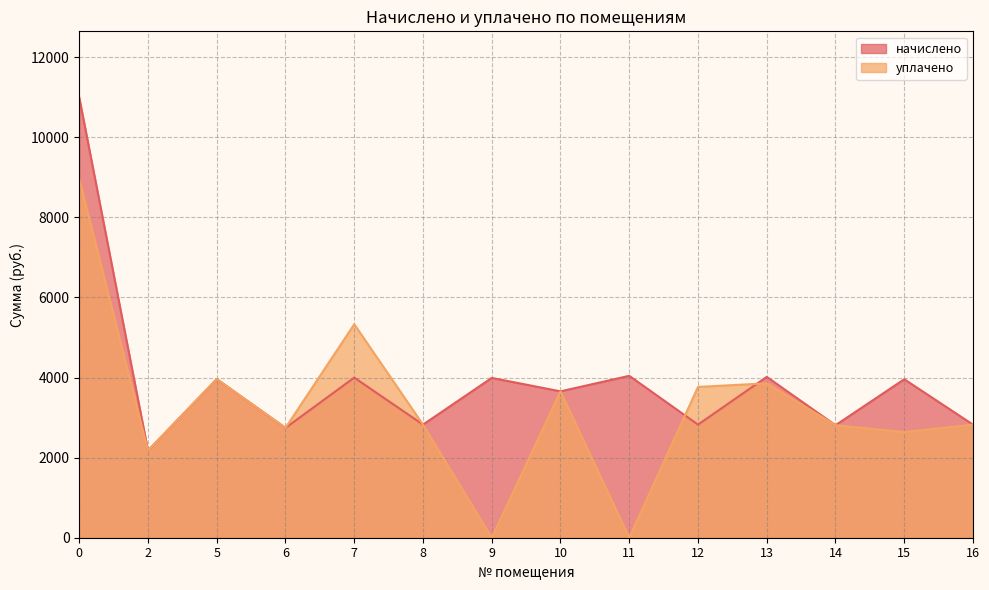

Is it true that начислено equals 2809.4 at 14?

True